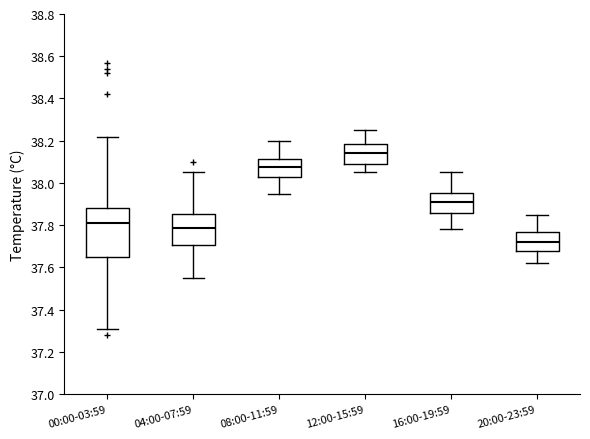

Reading left to right, transcribe this box plot: for each box, give where its median line is, the range the box spans, and where its two whiskers end, as read against the y-axis. The values are not printed on the chart, so give them approximately, as read against the axis.

00:00-03:59: median 37.82, box 37.64 to 37.88, whiskers 37.32 to 38.22
04:00-07:59: median 37.78, box 37.70 to 37.86, whiskers 37.56 to 38.06
08:00-11:59: median 38.08, box 38.02 to 38.12, whiskers 37.96 to 38.20
12:00-15:59: median 38.14, box 38.10 to 38.18, whiskers 38.06 to 38.26
16:00-19:59: median 37.92, box 37.86 to 37.96, whiskers 37.78 to 38.06
20:00-23:59: median 37.72, box 37.68 to 37.78, whiskers 37.62 to 37.86